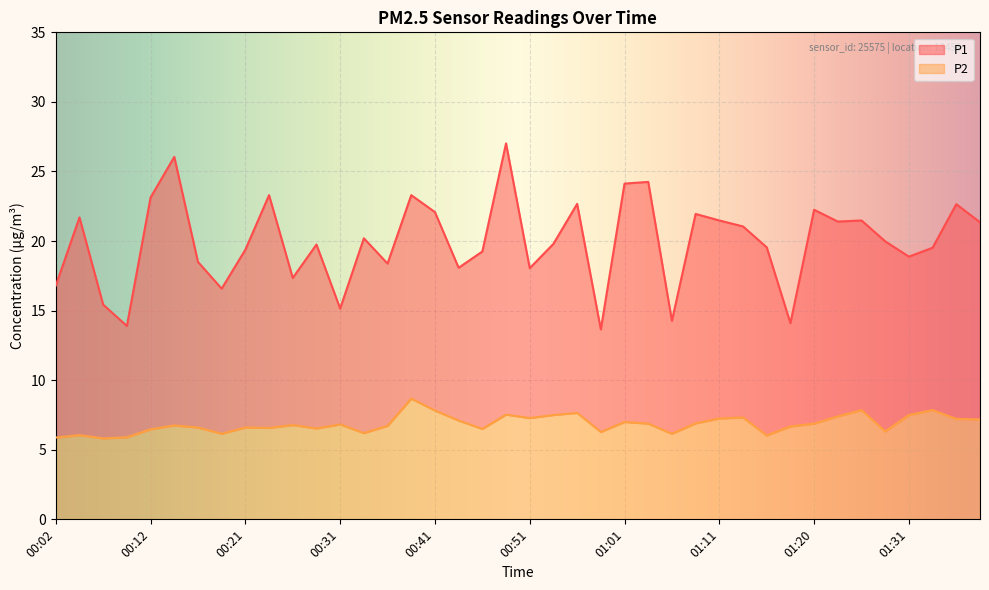

Where does the P1 series first go above 19?

00:04